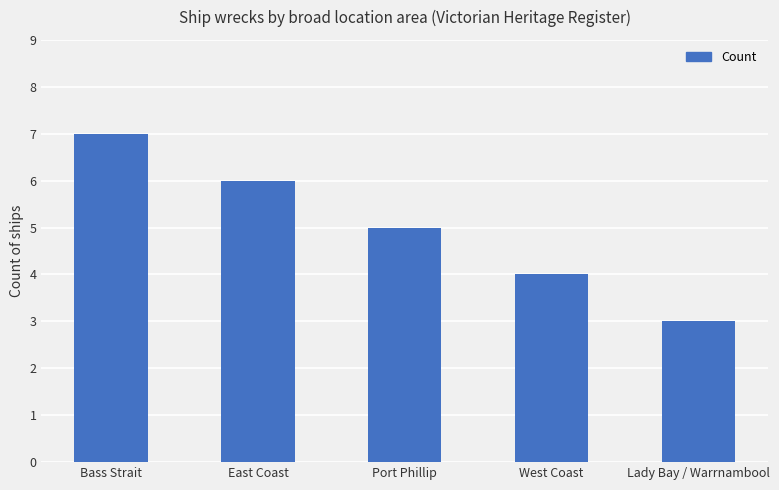

List the labels in order of value, largest first.

Bass Strait, East Coast, Port Phillip, West Coast, Lady Bay / Warrnambool